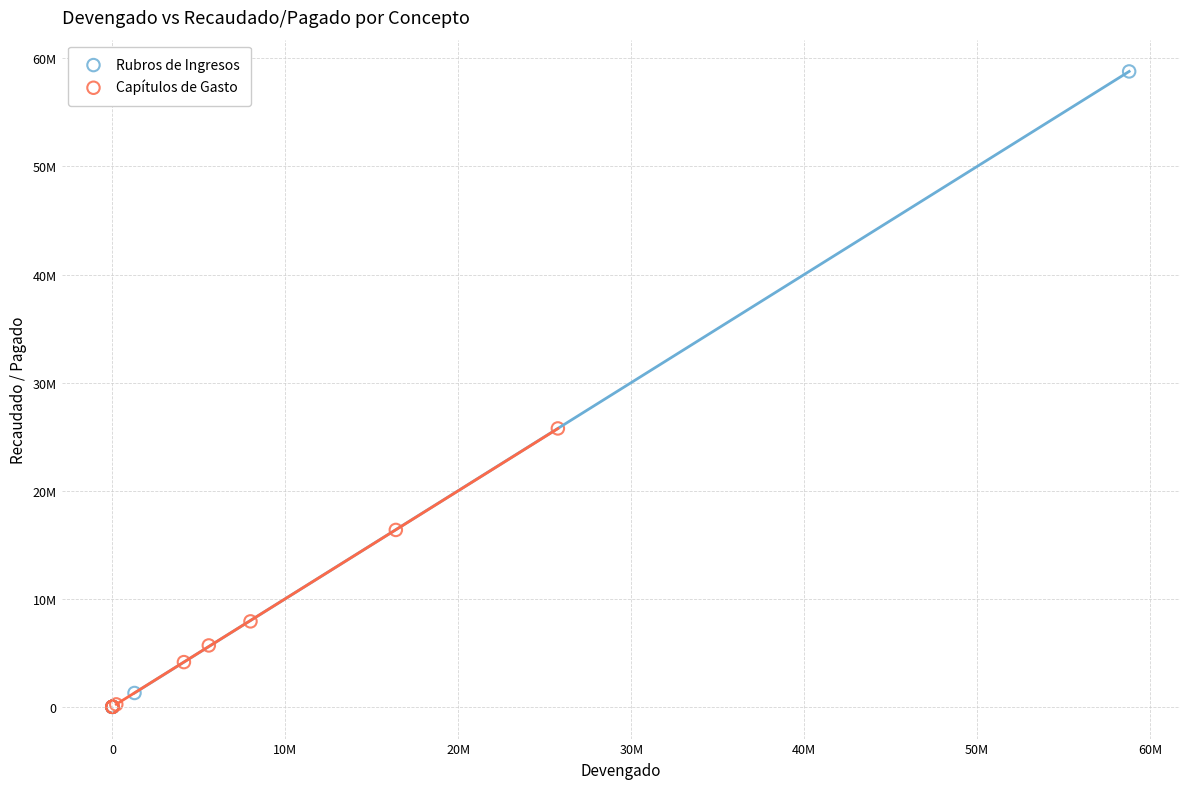

What are all the series names shown in the legend?

Rubros de Ingresos, Capítulos de Gasto